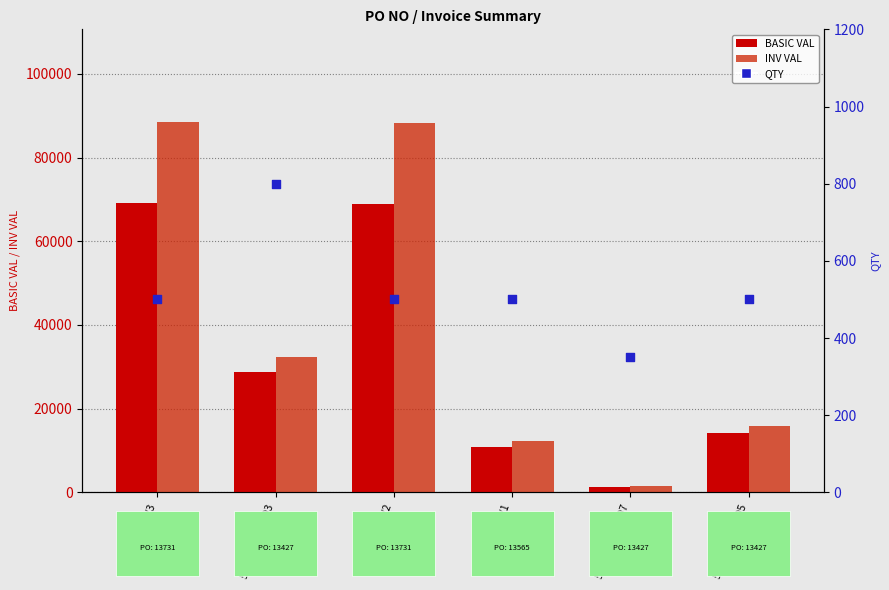

What is the total value across all series at 5500013731/2?

157603.4